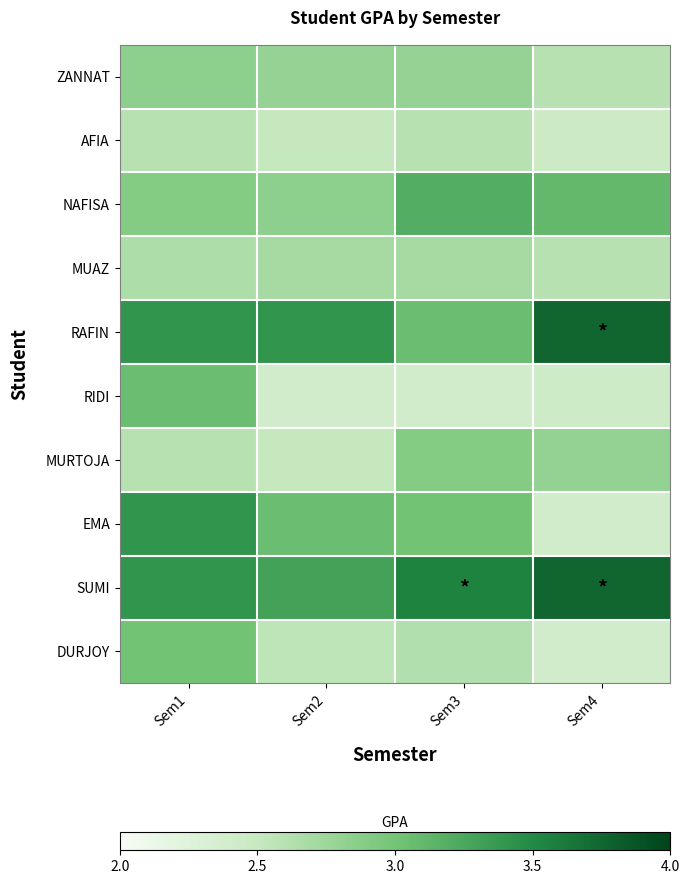

Between Sem3 and Sem2, which is larger?

Sem3